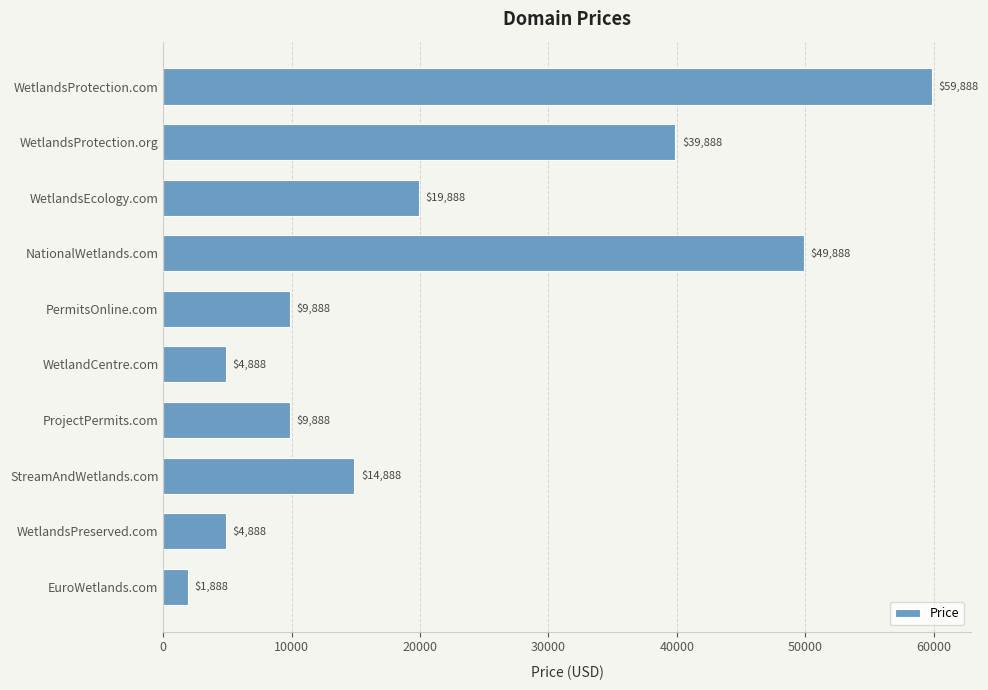

What is the sum of all values?

215880